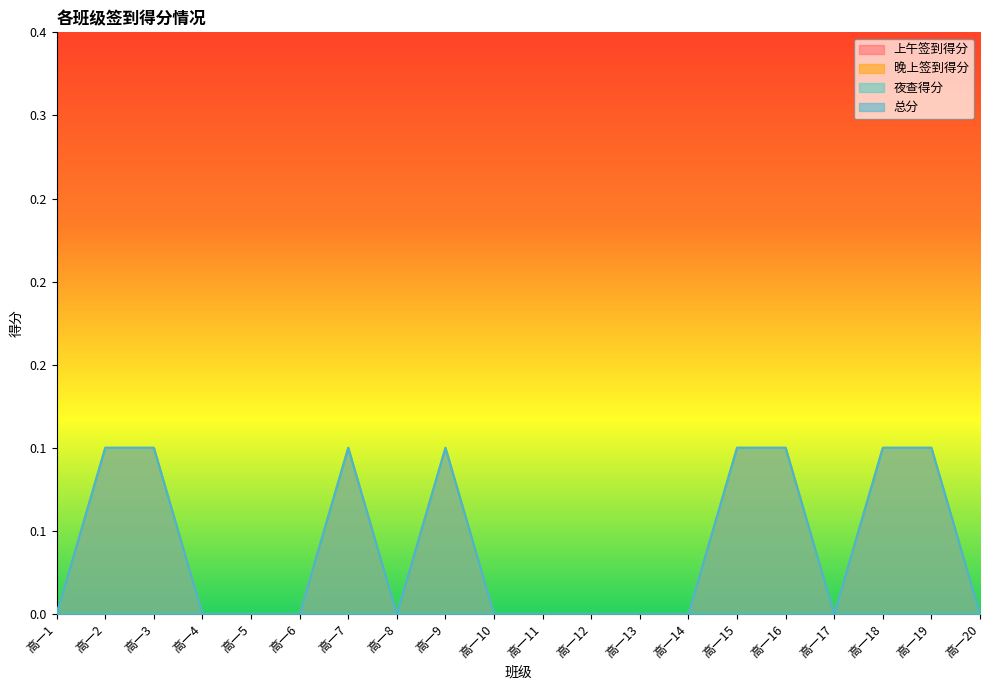

Count the 总分 values in the range 0 to 1.

20